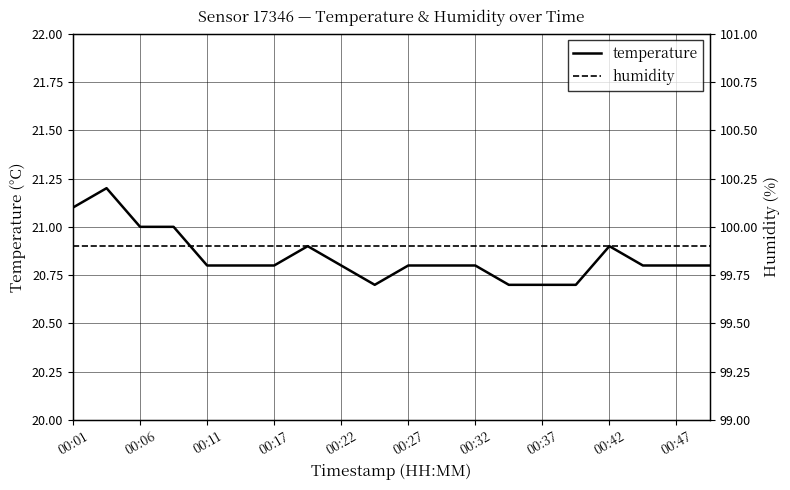

Count the number of data series in this chart.

2